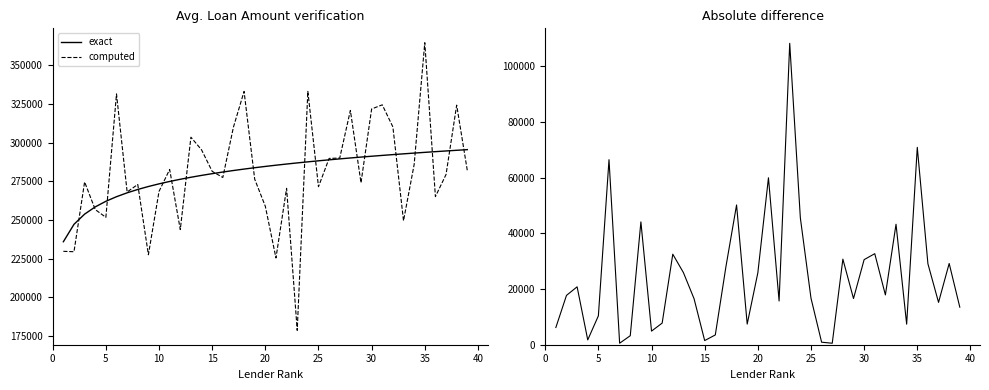

True or false: computed and abs diff cross at least once.

False